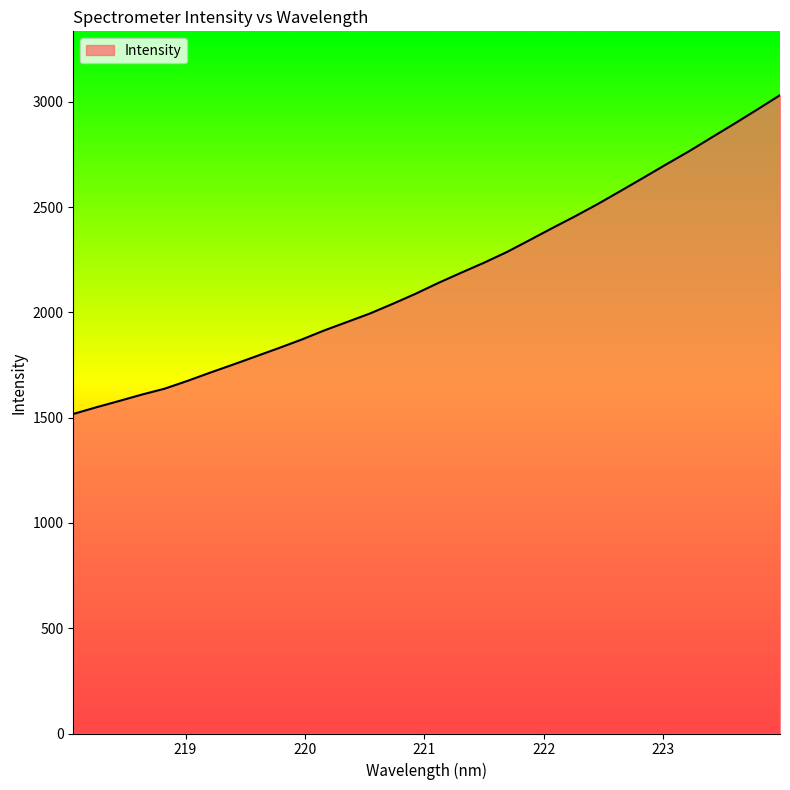

Reading left to right, what are all the values shown in this chart?

1517.6	1549.1	1578.9	1609.4	1637.6	1674.5	1713.9	1752.0	1791.0	1830.2	1870.6	1914.3	1954.4	1994.6	2040.5	2088.2	2139.7	2188.1	2235.5	2286.1	2342.8	2400.2	2456.2	2514.7	2576.7	2639.3	2702.7	2764.9	2830.9	2896.3	2963.3	3031.6